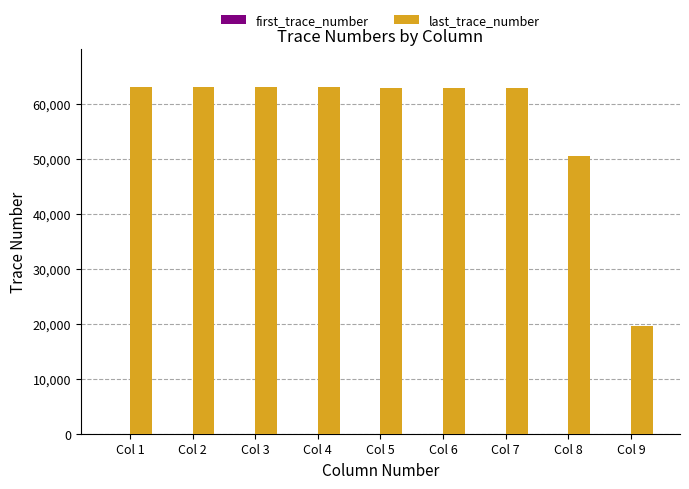

The value of last_trace_number at Col 7 is 62922. True or false?

True